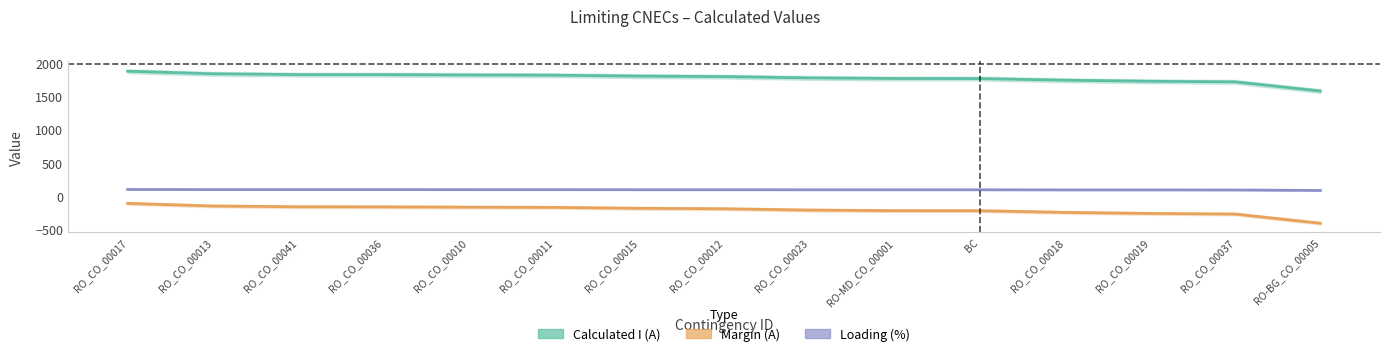

What is the label of the 11th point from the right?

RO_CO_00010